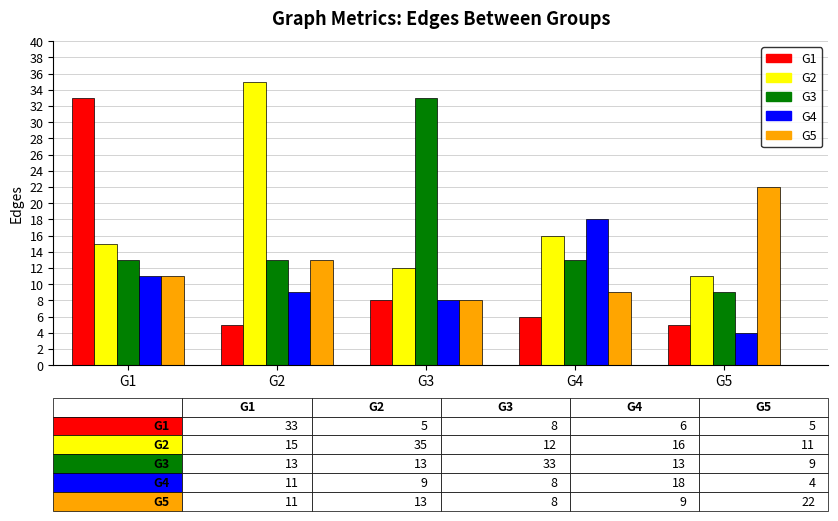

At which label is G2 closest to 23?

G4